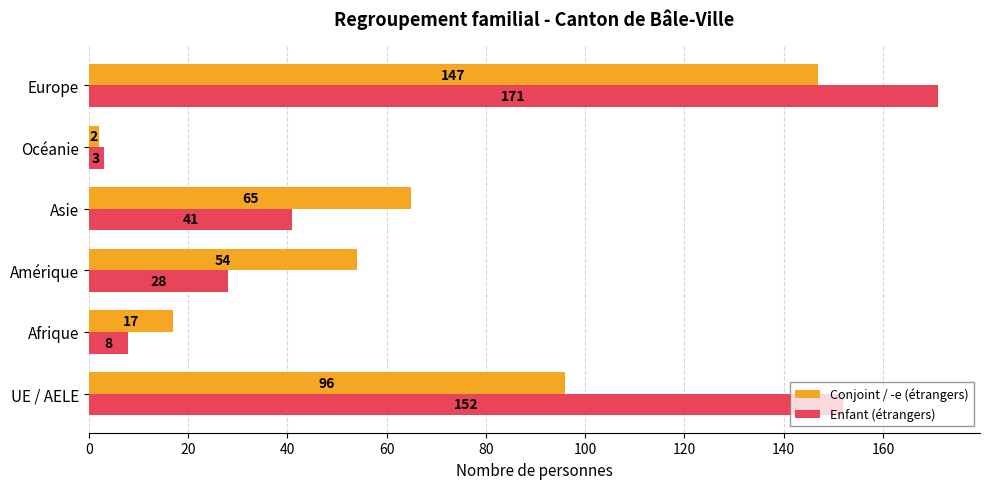

What is the sum of all Enfant (étrangers) values?

403